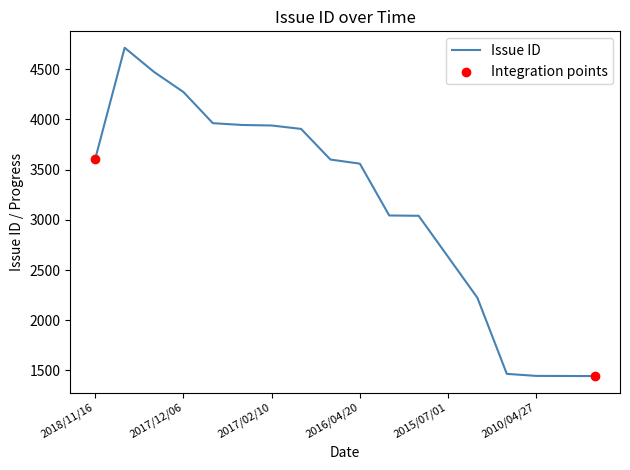

What is the difference between the maximum and minimum values?

3269